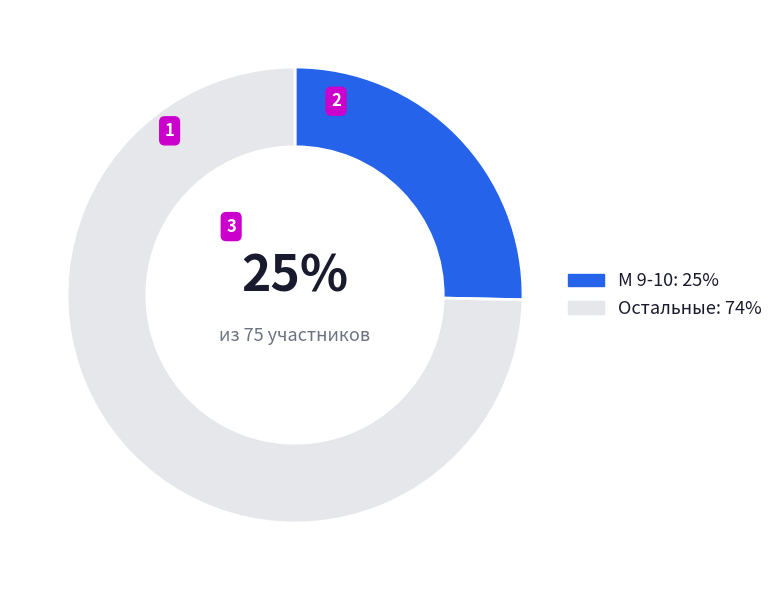

Which slice is the largest?

Остальные: 74%